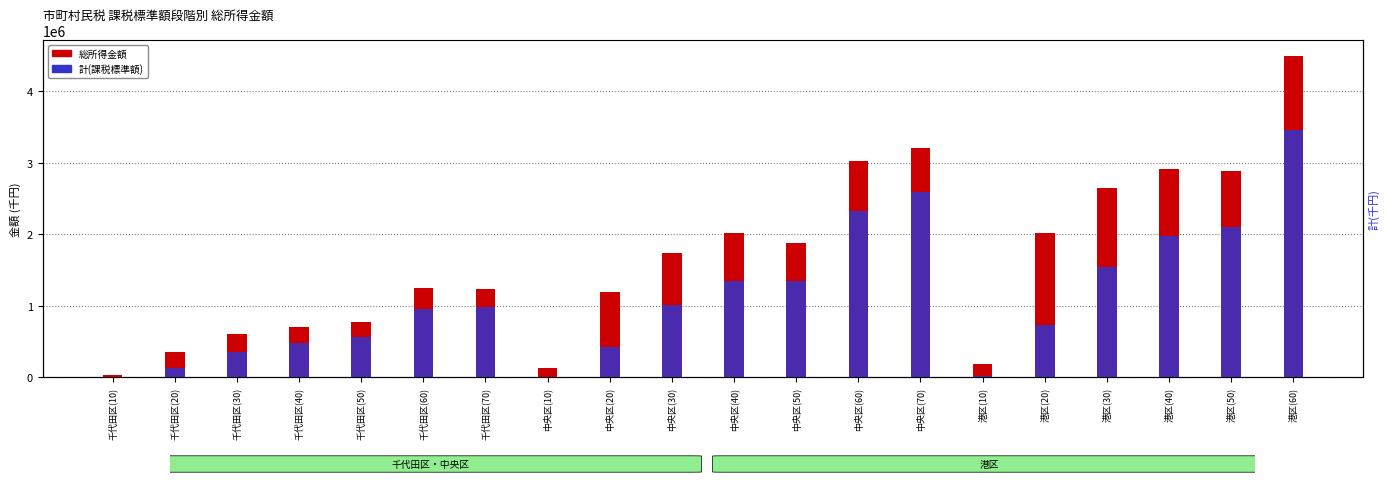

What is the difference between the maximum and minimum values in the 計(課税標準額) series?

3457122